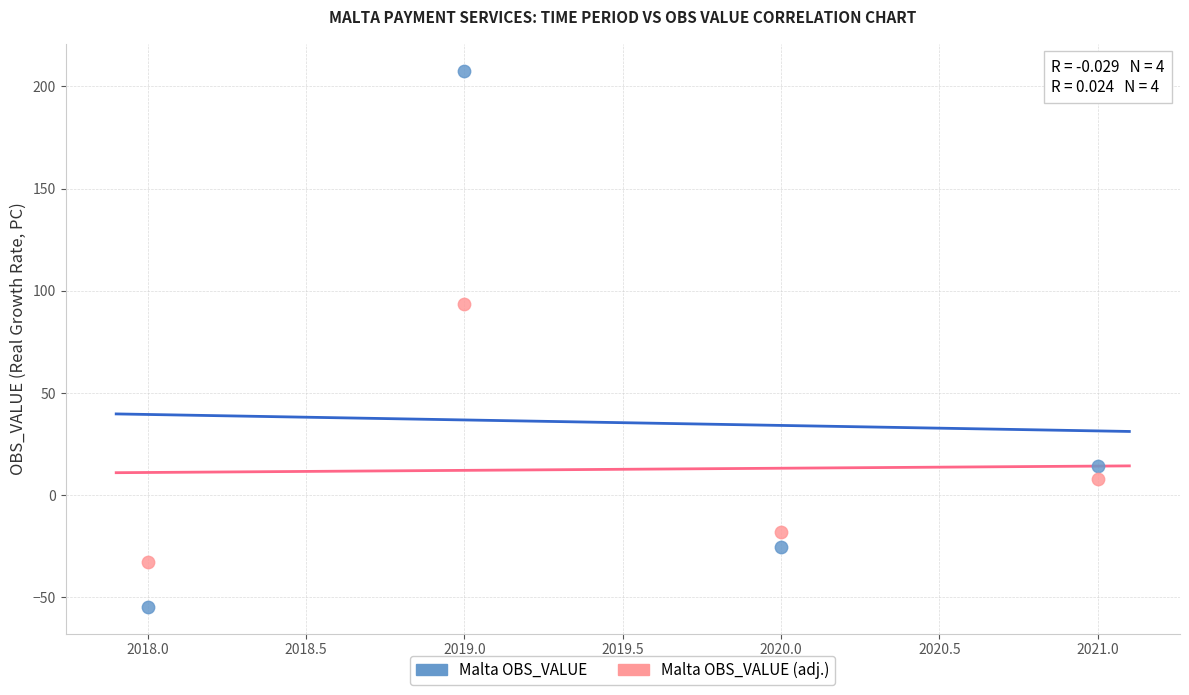

In the Malta OBS_VALUE series, what Y value is closest to 76?

14.2